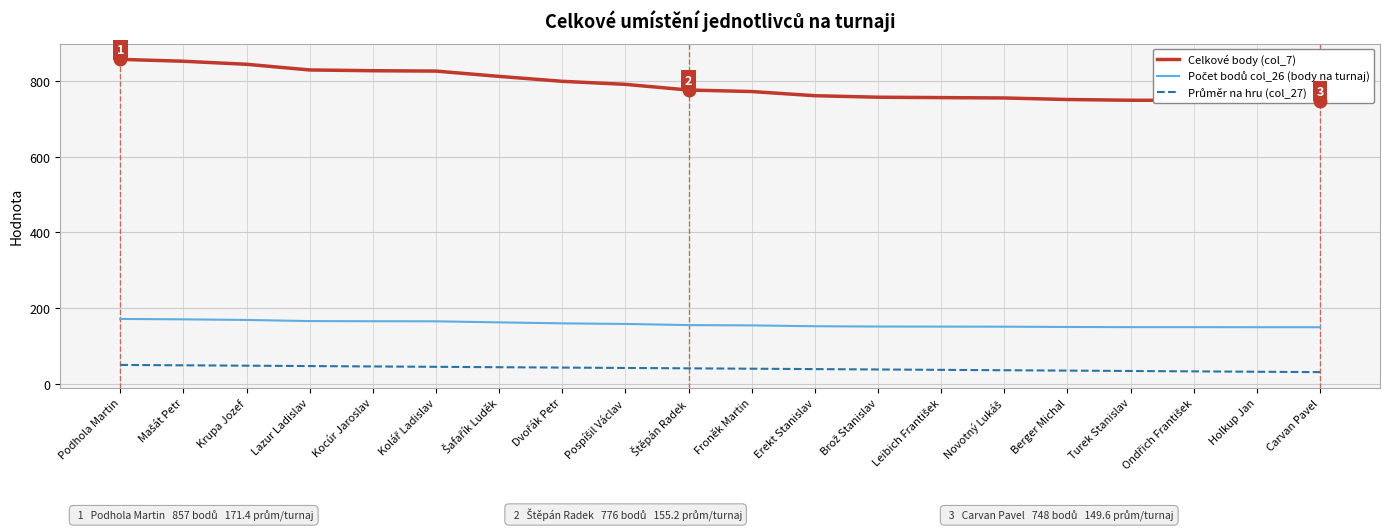

What is the minimum value for Celkové body (col_7)?

748.0